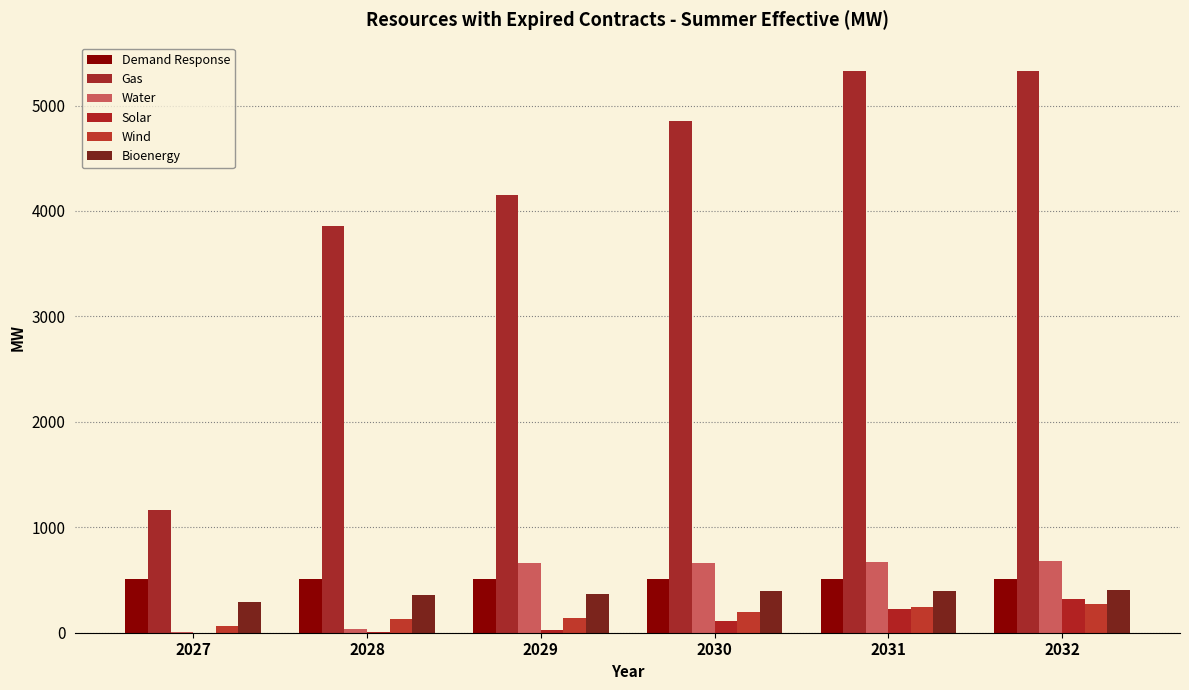

Does the chart contain stacked bars?

No